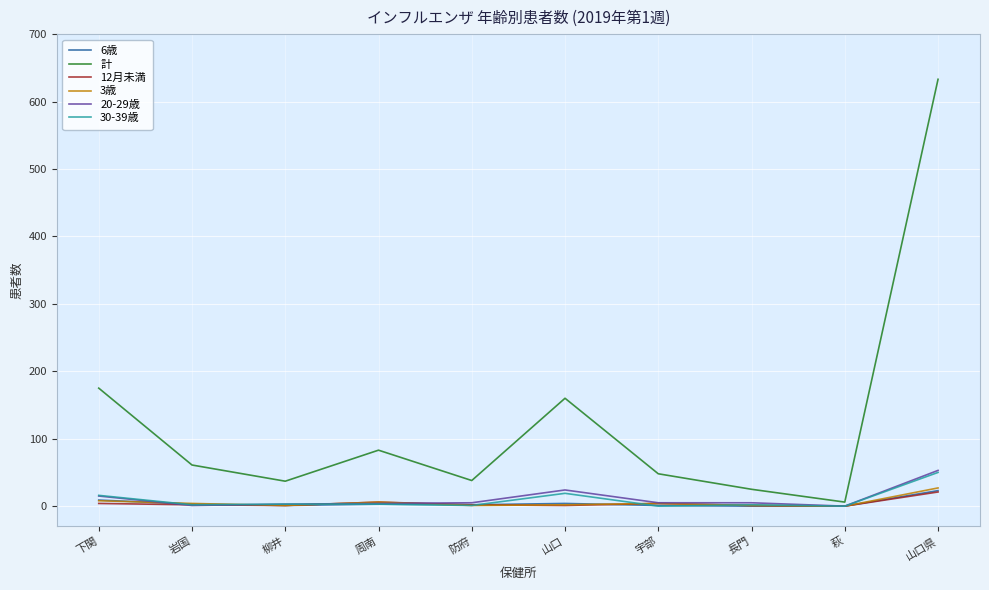

Which series has the largest range (max minus min)?

計